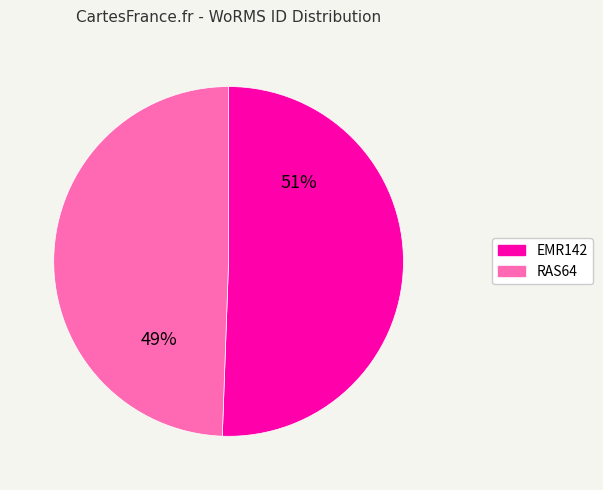

Is EMR142 the majority of the pie?

Yes